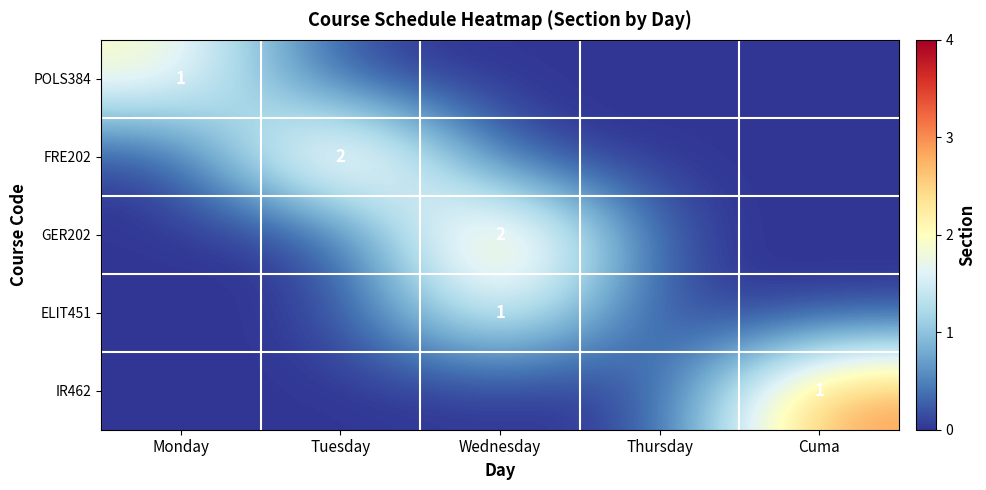

What is the total value across all series at Tuesday?

3